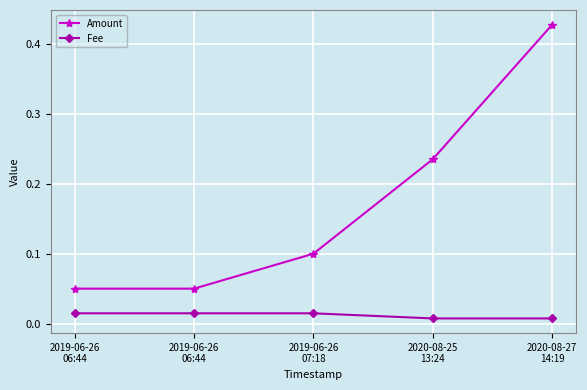

What is the label of the 2nd point from the left?

2019-06-26
06:44